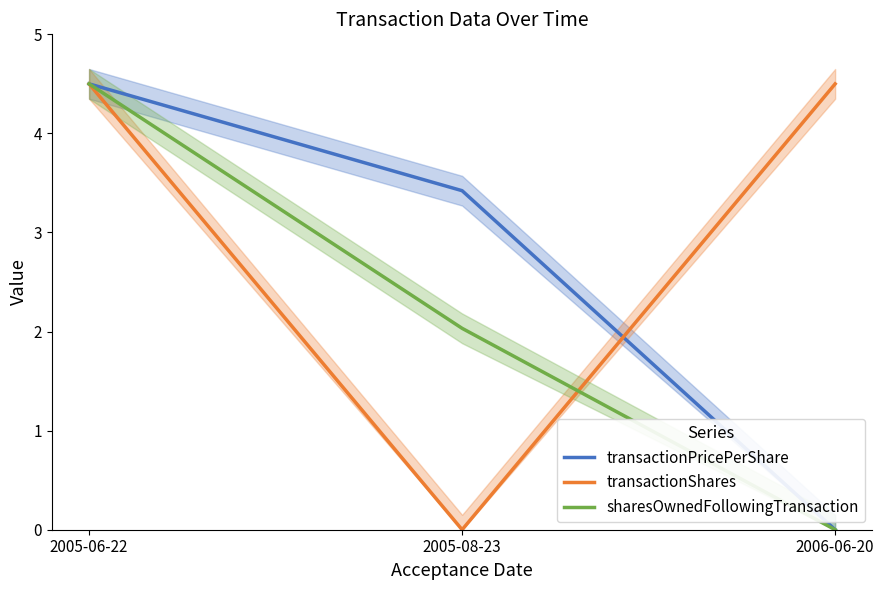

Is the value of transactionShares at 2005-08-23 greater than the value of transactionPricePerShare at 2005-08-23?

No